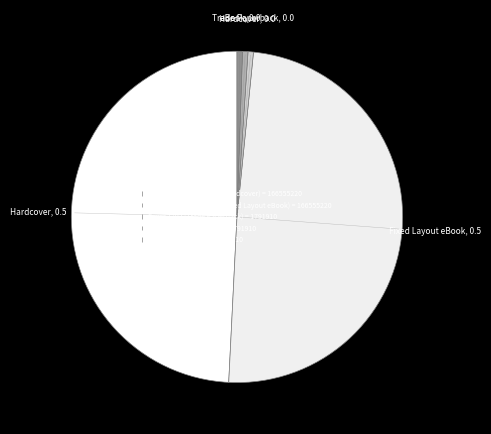

What is the largest slice in the pie chart?

Nobody Hugs a Cactus (Hardcover)